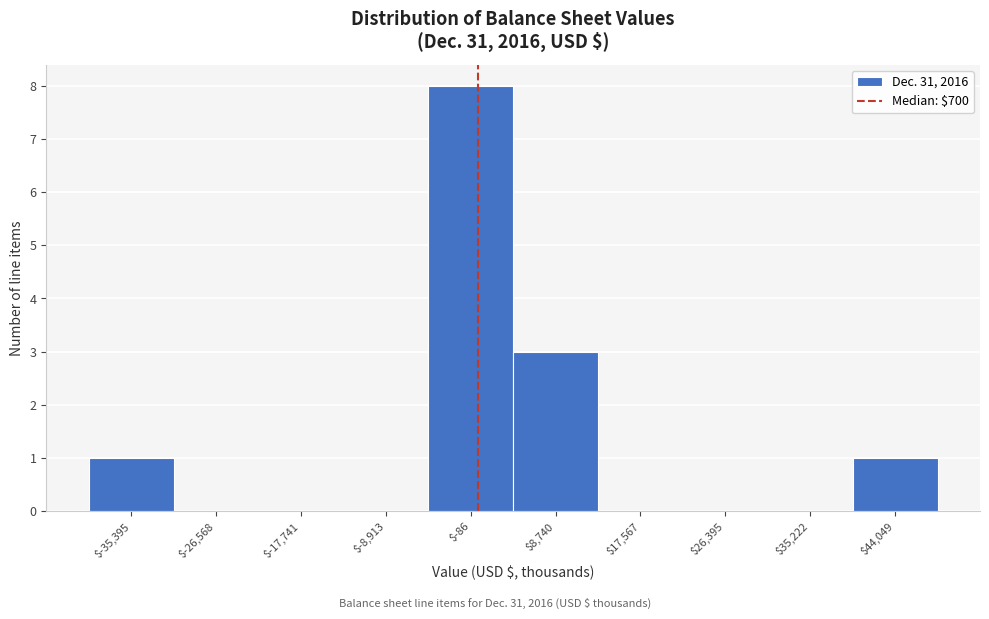

Reading left to right, transcribe this chart: for each bar, give the range it covers on the x-axis and its height. Neither the bar edges nor the heights are printed on the chart, so give them approximately, as read against the axes.

-40000 to -31000: 1
-31000 to -22000: 0
-22000 to -13000: 0
-13000 to -5000: 0
-5000 to 4000: 8
4000 to 13000: 3
13000 to 22000: 0
22000 to 31000: 0
31000 to 40000: 0
40000 to 48000: 1